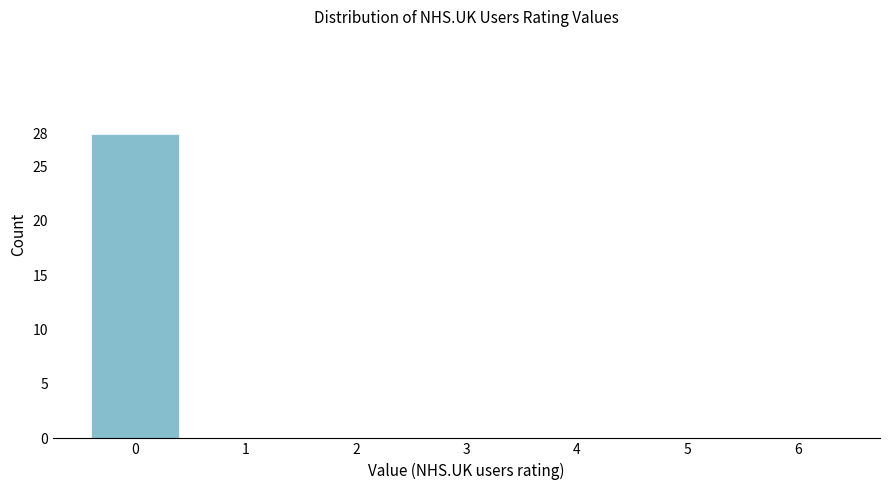

Reading left to right, what are all the values shown in this chart?

0=28	1=0	2=0	3=0	4=0	5=0	6=0